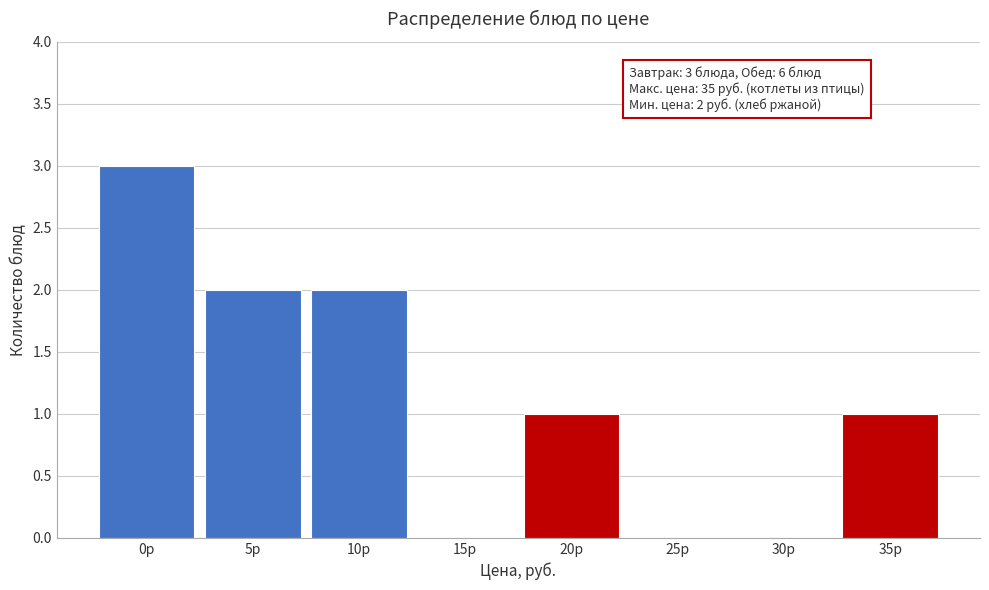

Reading right to left, extract all data points from this chart.

35р=1	30р=0	25р=0	20р=1	15р=0	10р=2	5р=2	0р=3